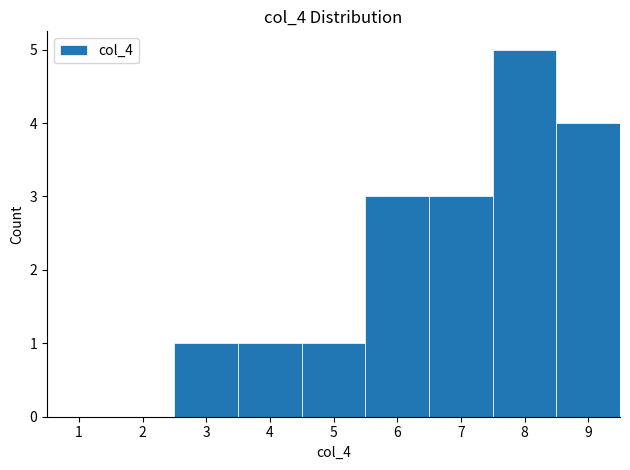

Reading left to right, list every bar in this chart as the range it spans on the x-axis followed by its height. The values are not printed on the chart, so give them approximately, as read against the axis.

0.5 to 1.5: 0
1.5 to 2.5: 0
2.5 to 3.5: 1
3.5 to 4.5: 1
4.5 to 5.5: 1
5.5 to 6.5: 3
6.5 to 7.5: 3
7.5 to 8.5: 5
8.5 to 9.5: 4